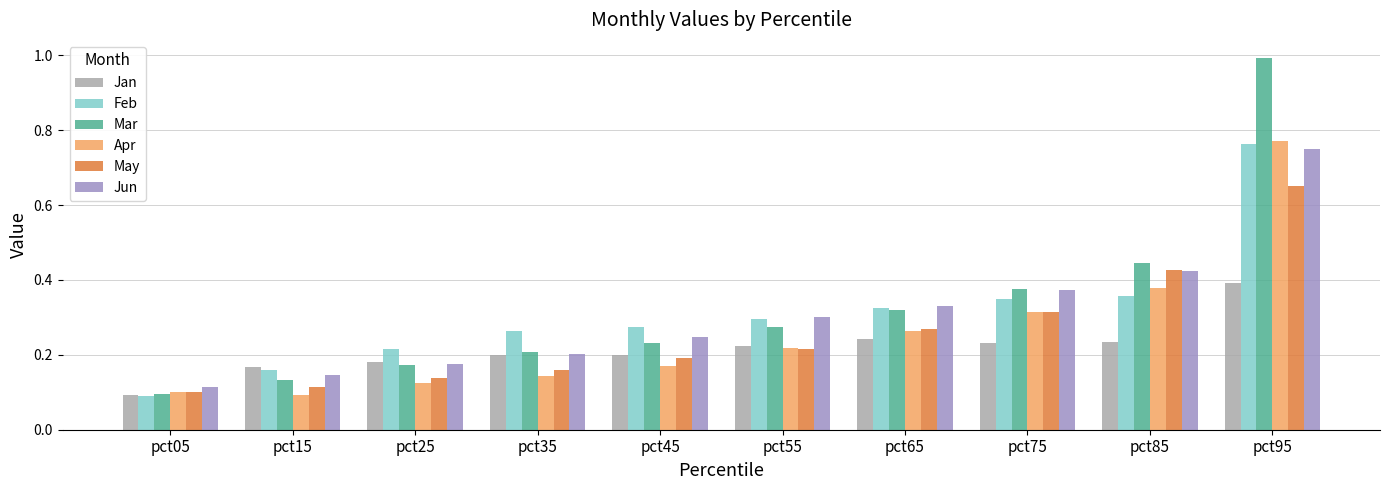

At how many categories does at least one series exceed 0?

10